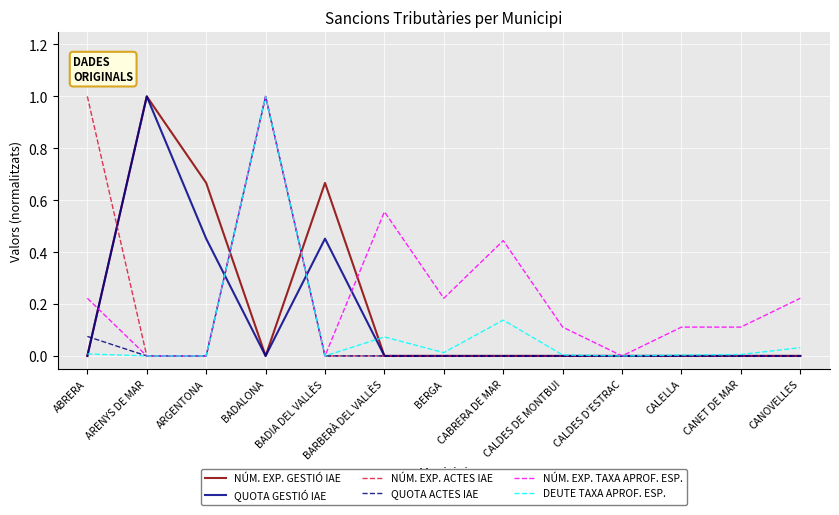

What is the total value across all series at CANOVELLES?

0.3